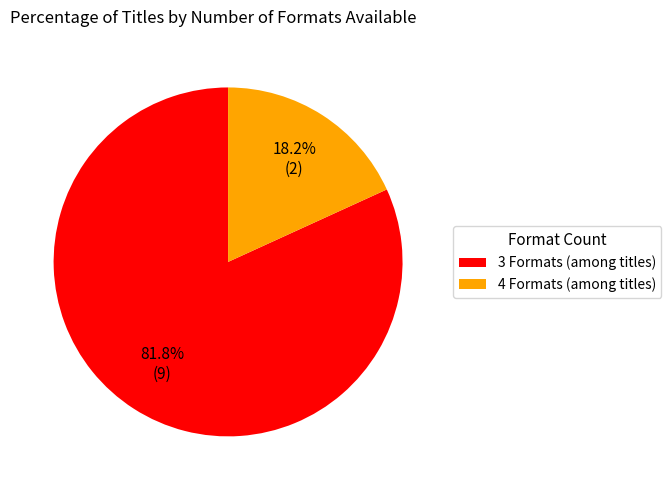

How many slices are in this pie chart?

2